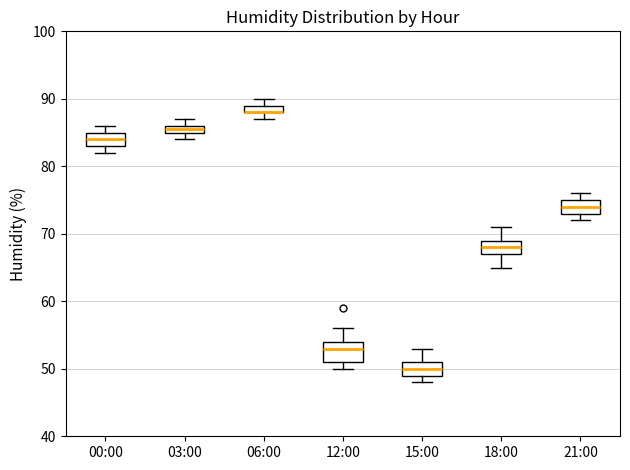

Where is the lower edge of the box for 06:00 on the y-axis? The values are not printed on the chart, so give them approximately, as read against the axis.

88